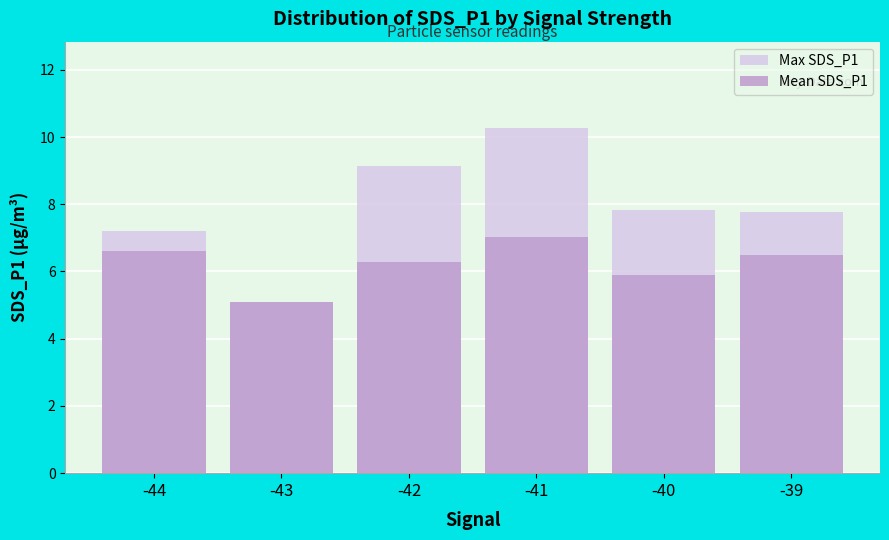

The Max SDS_P1 series shows 7.8 at -39. True or false?

True